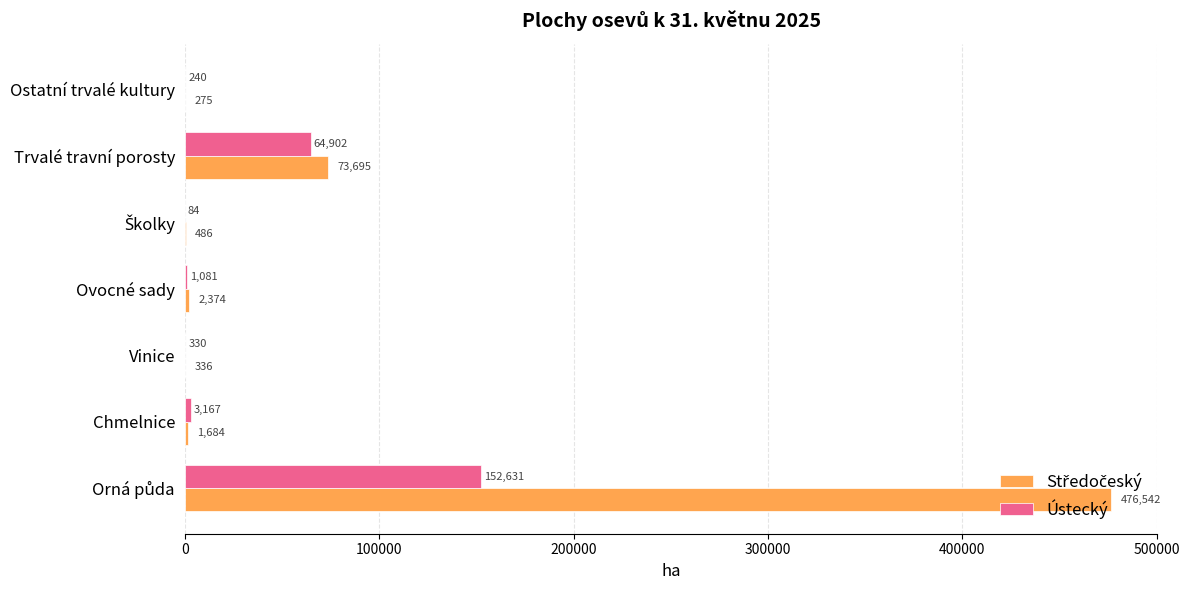

Where is Ústecký nearest to the value 76357?

Trvalé travní porosty